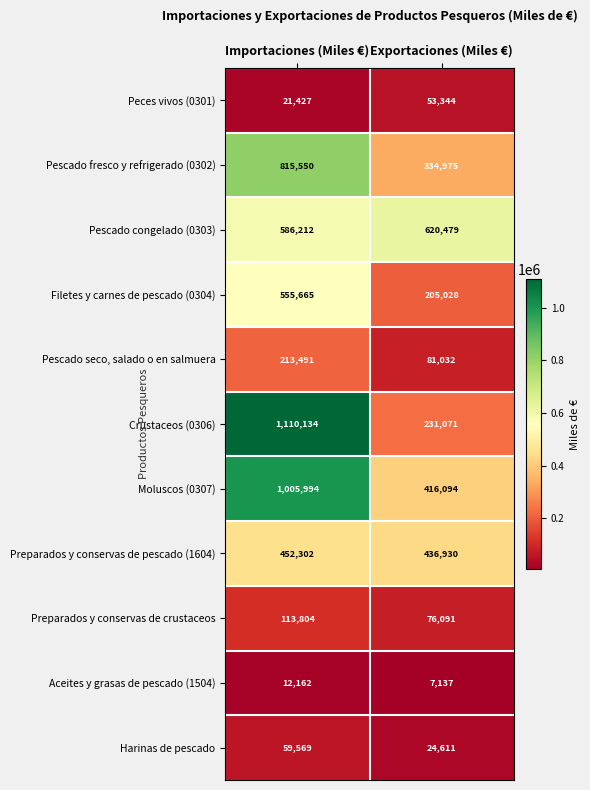

What is the spread (max minus min) of values at Importaciones (Miles €)?

1097972